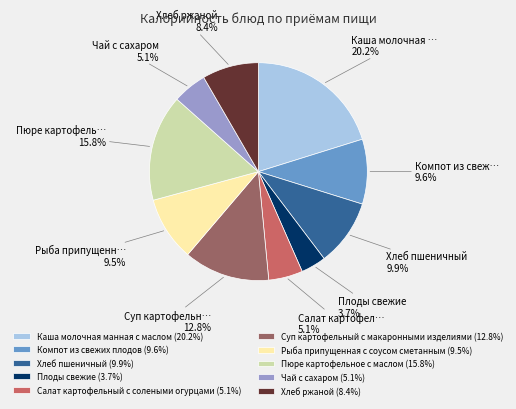

Do Пюре картофельное с маслом and Плоды свежие together represent more than half of the pie?

No